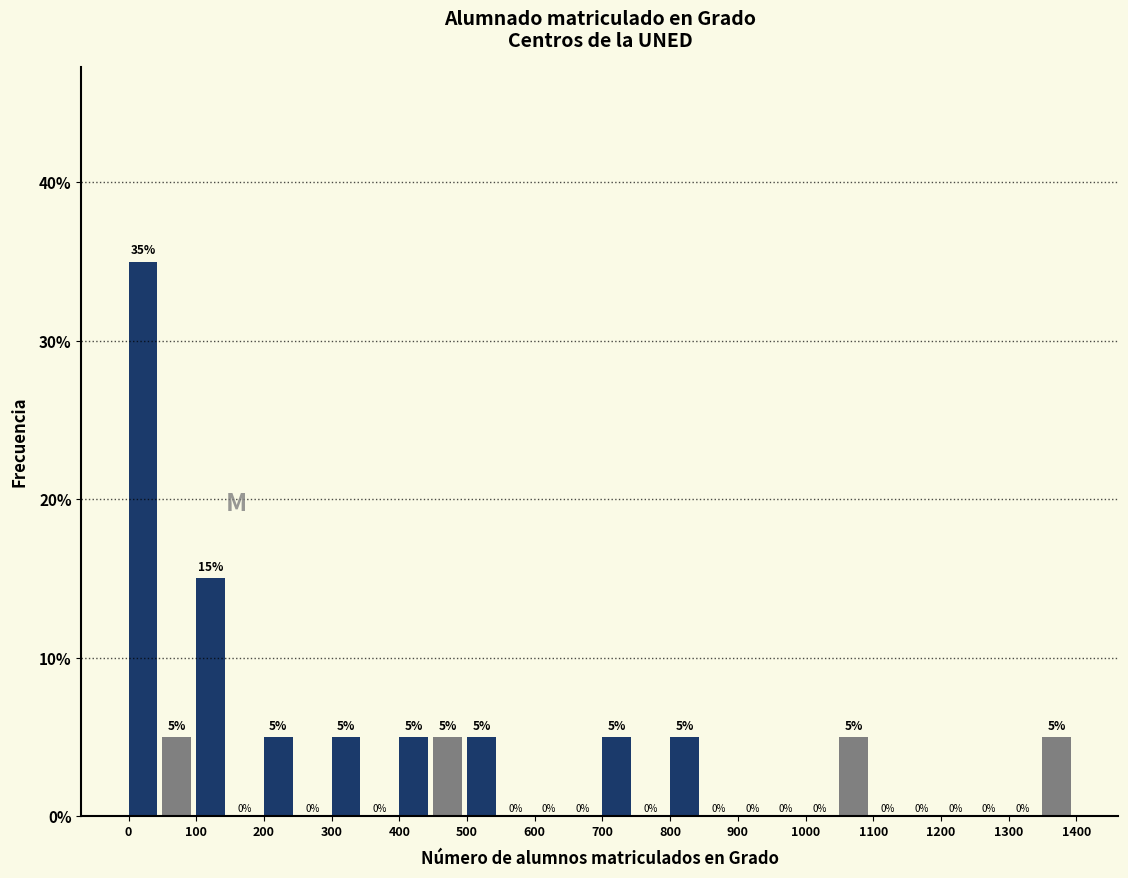

Reading left to right, transcribe this chart: for each bar, give the range it covers on the x-axis and its height.

0 to 50: 35
50 to 100: 5
100 to 150: 15
150 to 200: 0
200 to 250: 5
250 to 300: 0
300 to 350: 5
350 to 400: 0
400 to 450: 5
450 to 500: 5
500 to 550: 5
550 to 600: 0
600 to 650: 0
650 to 700: 0
700 to 750: 5
750 to 800: 0
800 to 850: 5
850 to 900: 0
900 to 950: 0
950 to 1000: 0
1000 to 1050: 0
1050 to 1100: 5
1100 to 1150: 0
1150 to 1200: 0
1200 to 1250: 0
1250 to 1300: 0
1300 to 1350: 0
1350 to 1400: 5